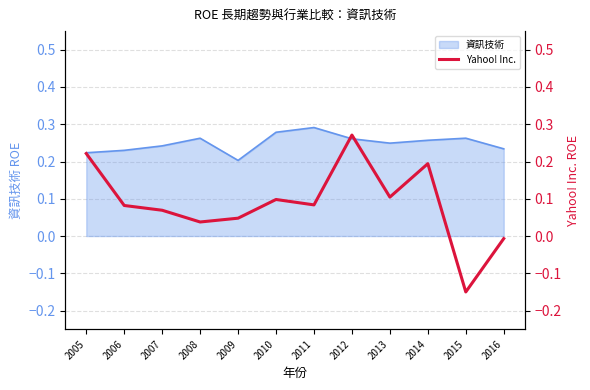

Rank the categories by value from lowest to highest.

2015, 2016, 2008, 2009, 2007, 2006, 2011, 2010, 2013, 2014, 2005, 2012